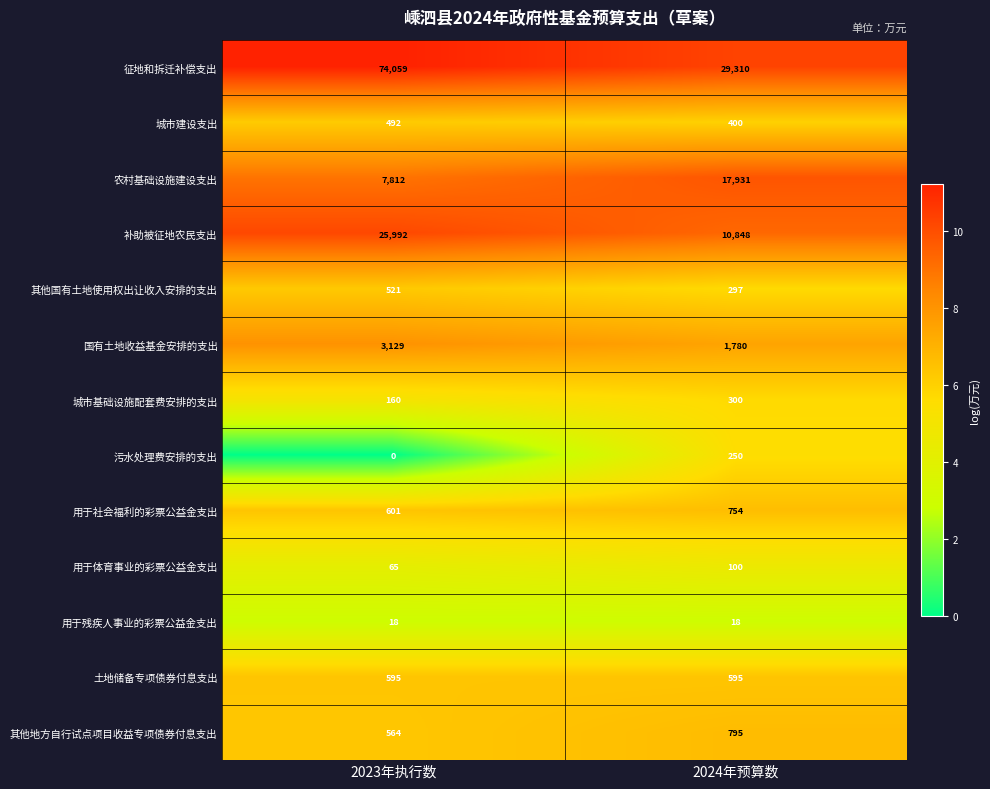

What is the sum of the 用于体育事业的彩票公益金支出 values at 2023年执行数 and 2024年预算数?

165